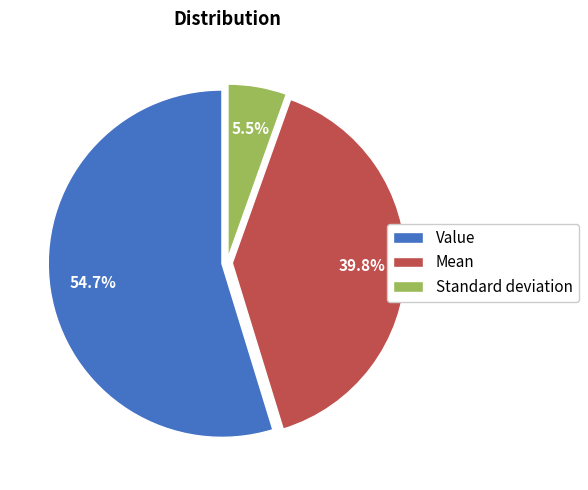

Combined, what portion of the pie is Value and Standard deviation?

60.2%